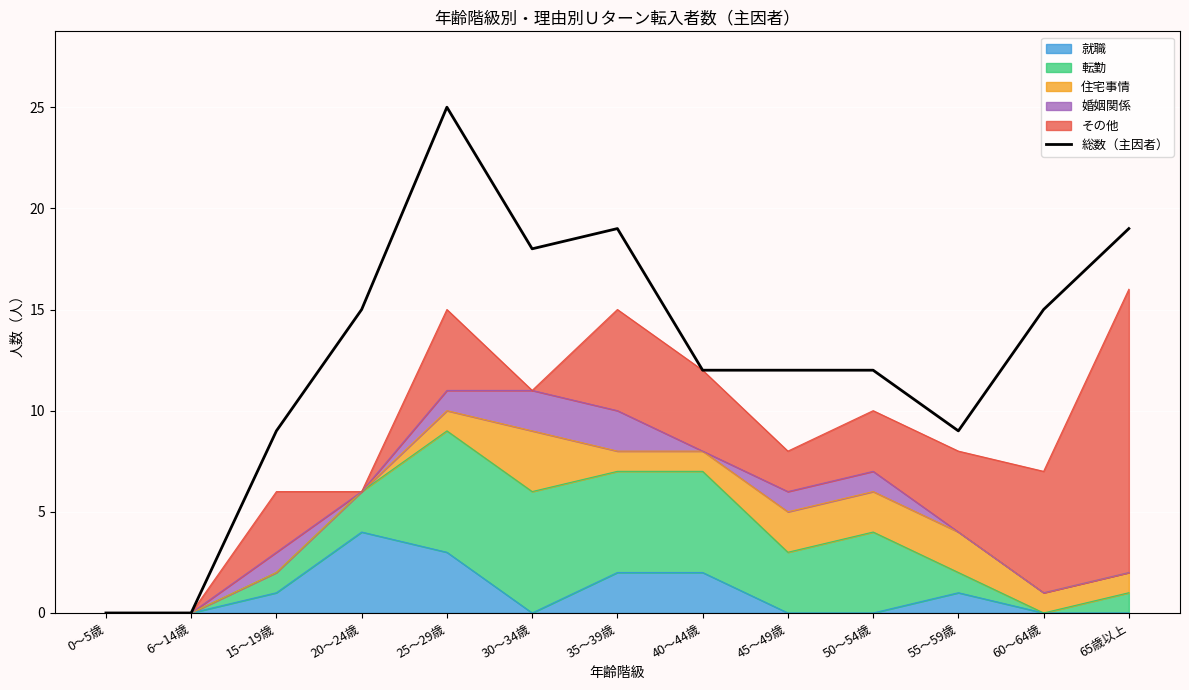

Where is the first local maximum?

25～29歳